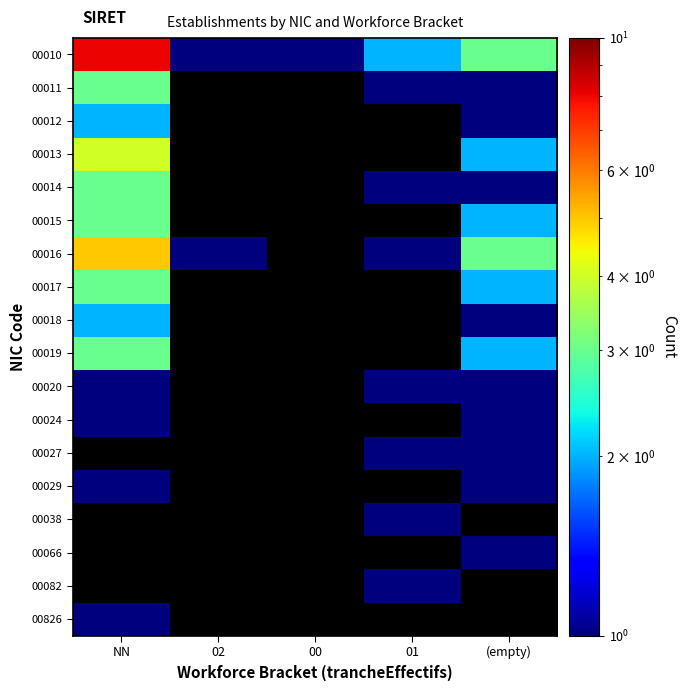

What is the maximum value for 00018?

2.0